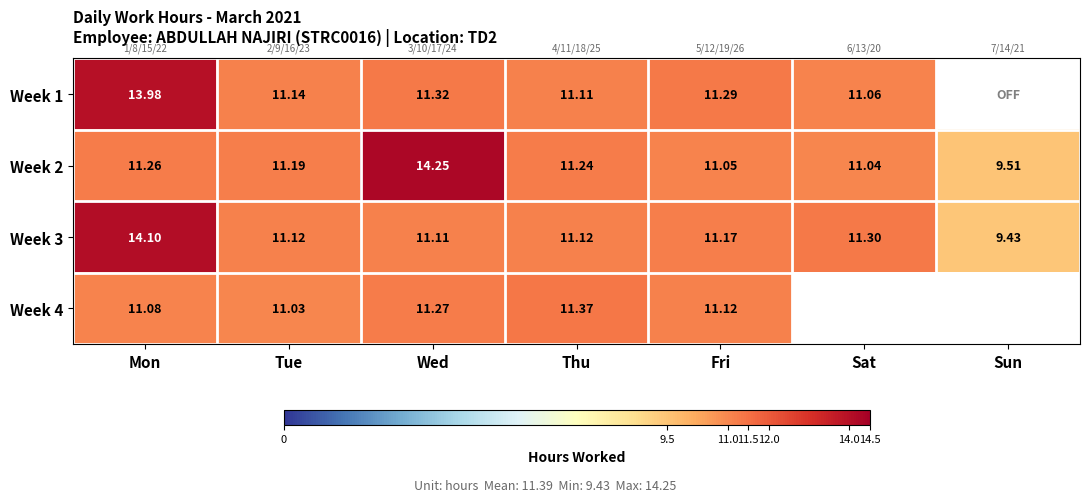

What is the difference between the second highest and minimum values in the Week 3 series?

1.9